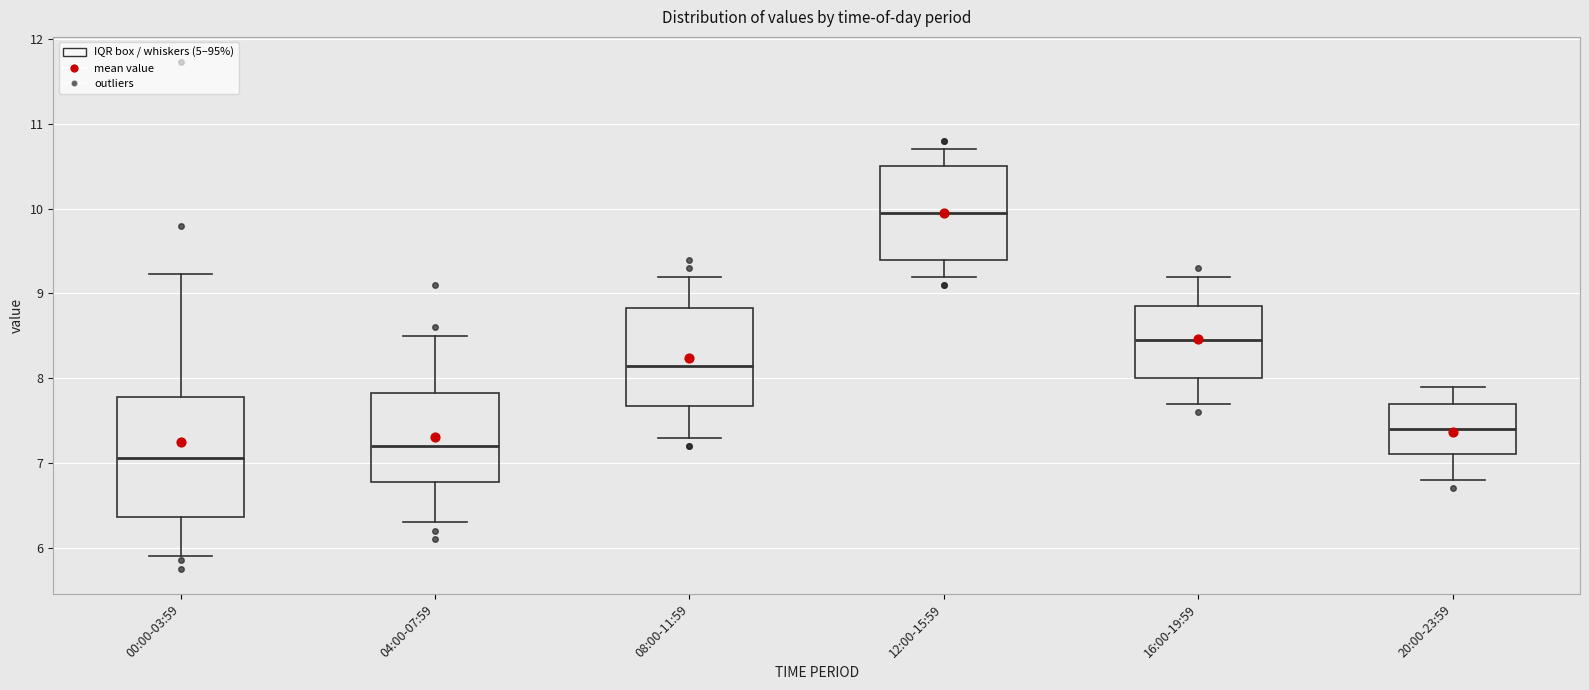

Reading left to right, read every box against the y-axis: the position of its median line, the range the box covers, and the ends of its whiskers. The values are not printed on the chart, so give them approximately, as read against the axis.

00:00-03:59: median 7.1, box 6.4 to 7.8, whiskers 5.9 to 9.2
04:00-07:59: median 7.2, box 6.8 to 7.8, whiskers 6.3 to 8.5
08:00-11:59: median 8.2, box 7.7 to 8.8, whiskers 7.3 to 9.2
12:00-15:59: median 10.0, box 9.4 to 10.5, whiskers 9.2 to 10.7
16:00-19:59: median 8.5, box 8.0 to 8.9, whiskers 7.7 to 9.2
20:00-23:59: median 7.4, box 7.1 to 7.7, whiskers 6.8 to 7.9